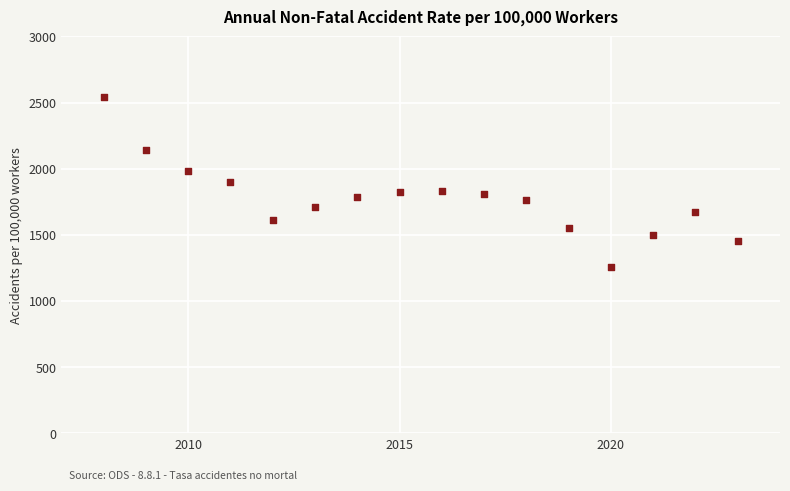

What is the range of Y values (max minus min)?

1282.3